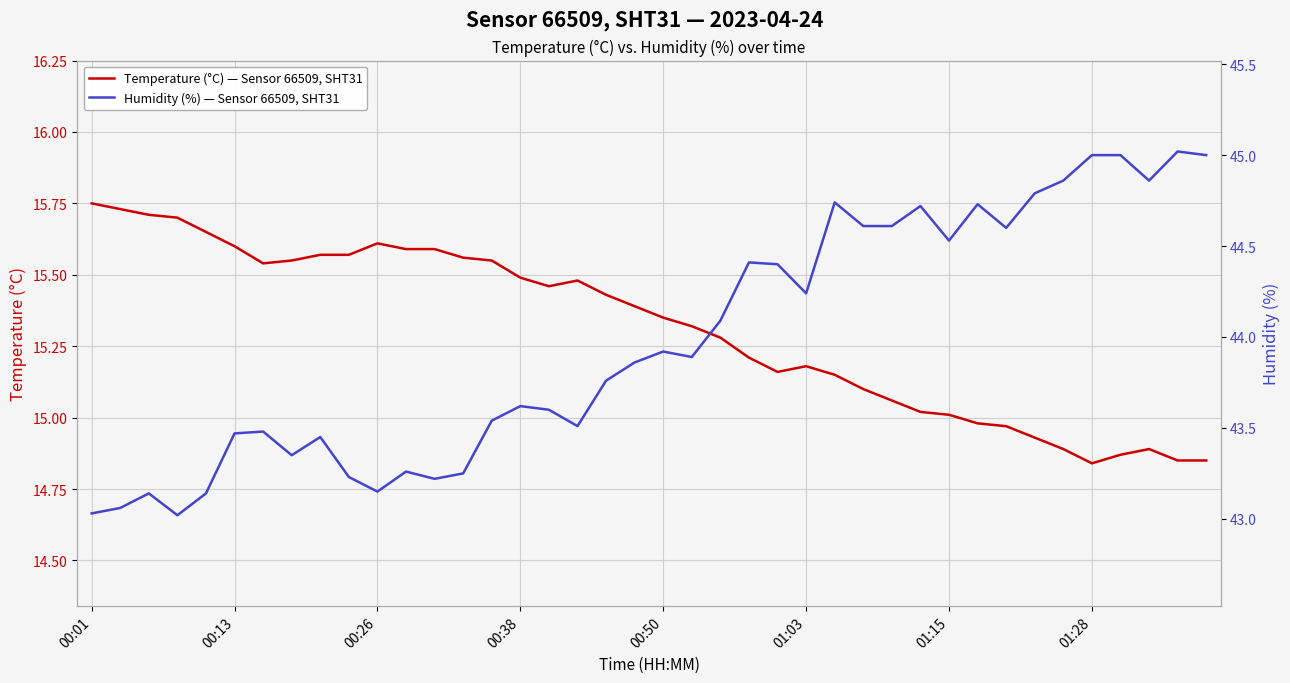

Is it true that Temperature (°C) — Sensor 66509, SHT31 equals 15.6 at 8?

True